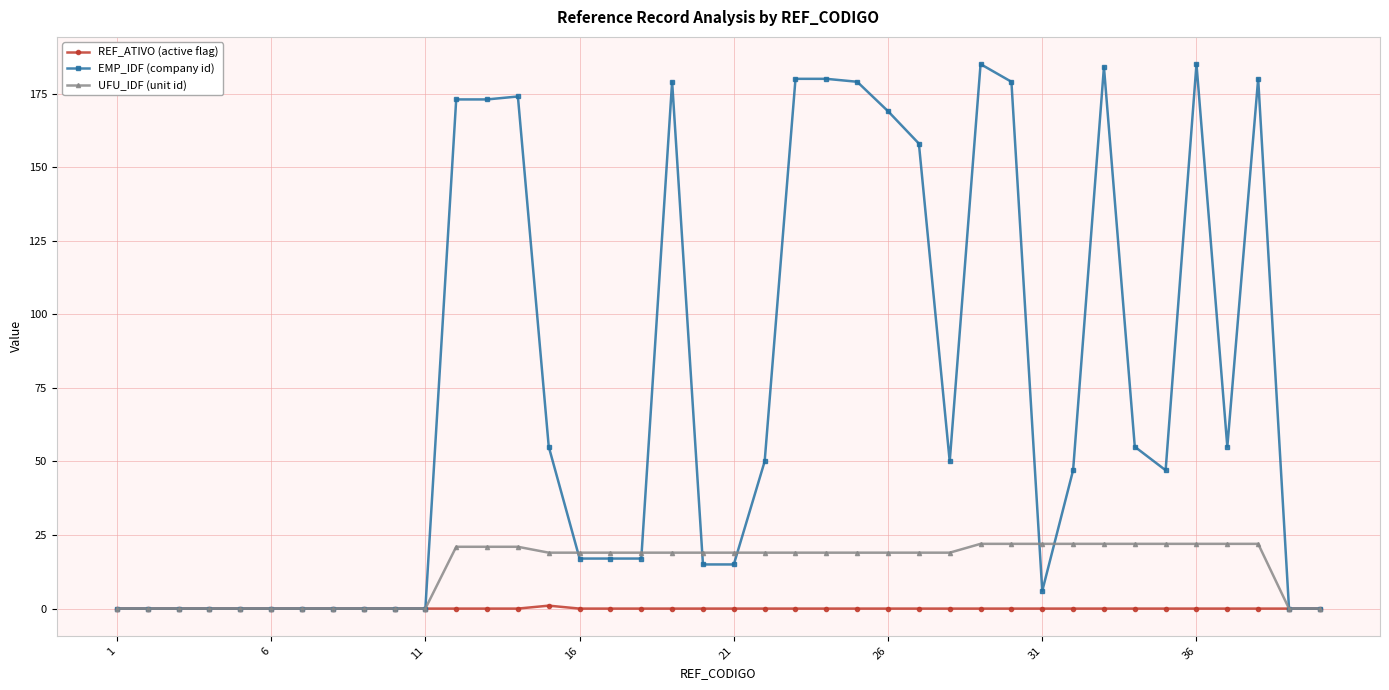

How many lines are shown in the chart?

3